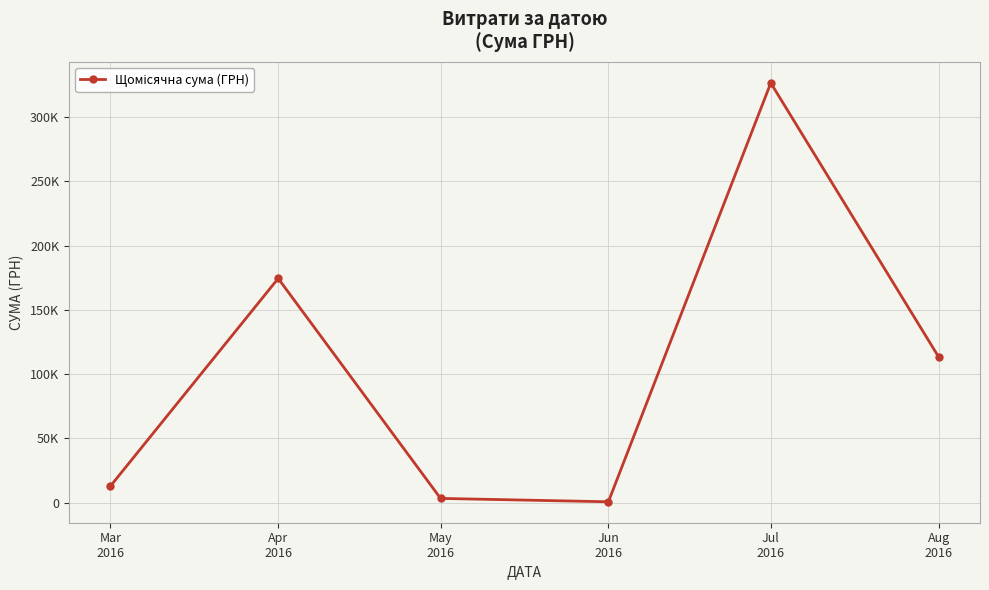

Which has a higher value, Jun
2016 or Mar
2016?

Mar
2016